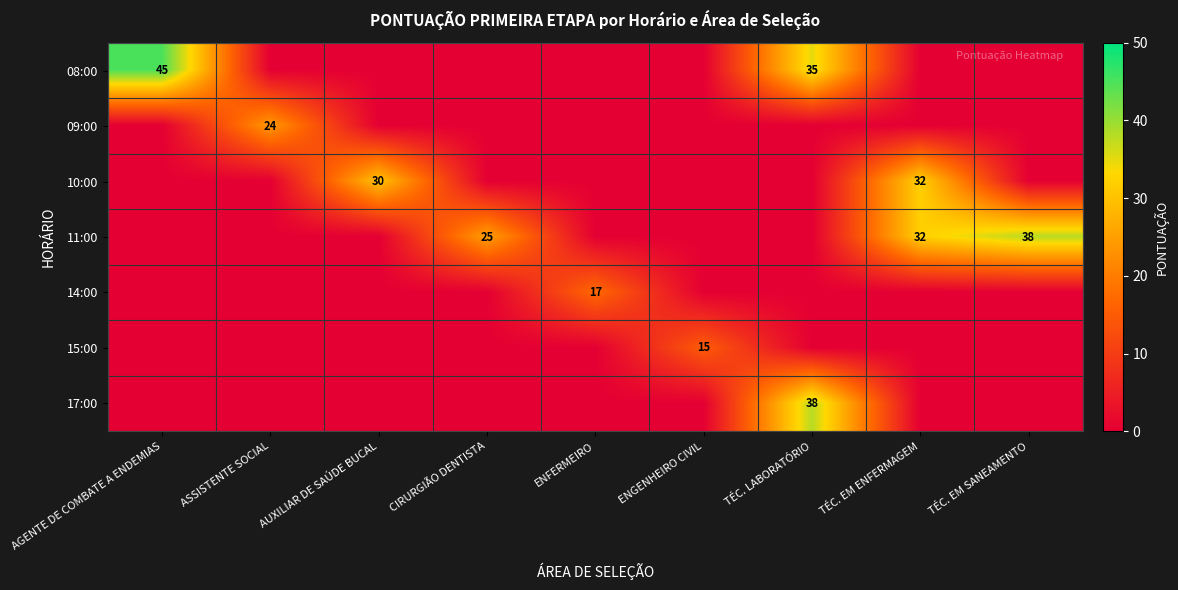

How many series are shown in this chart?

7